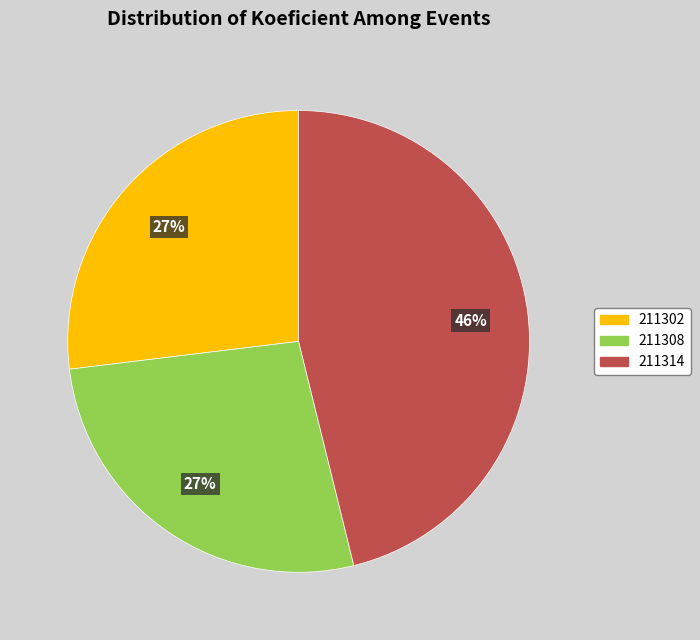

To the nearest percent, what is the average slice percentage?

33%